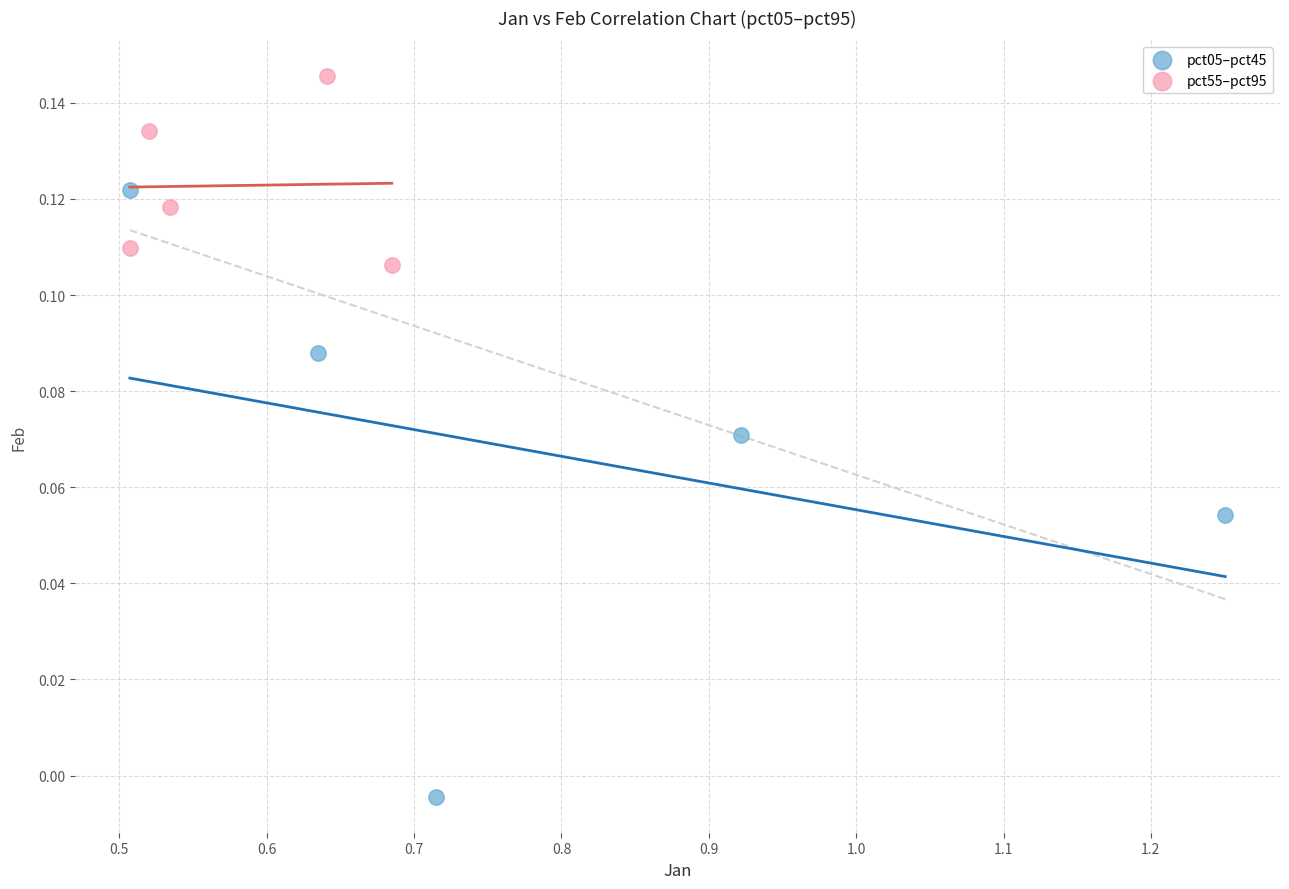

Which series has the largest Y range (max minus min)?

pct05–pct45